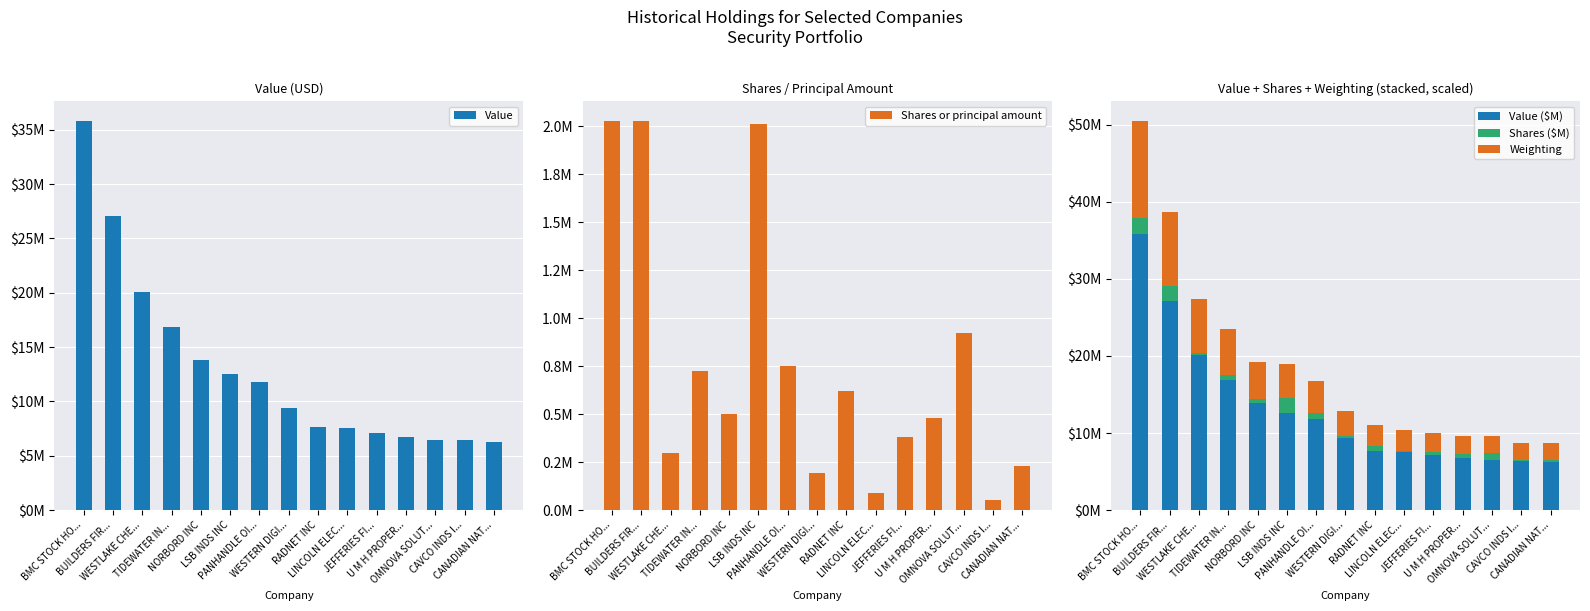

Reading right to left, what are all the values shown in this chart?

Value: 6256000.0	6426000.0	6464000.0	6748000.0	7141000.0	7574000.0	7684000.0	9379000.0	11818000.0	12545000.0	13850000.0	16858000.0	20059000.0	27066000.0	35830000.0
Shares or principal amount: 227504.0	54674.0	920834.0	479225.0	379998.0	90301.0	620135.0	195145.0	752733.0	2010443.0	502722.0	726964.0	295607.0	2028963.0	2027735.0
Value ($M): 6.3	6.4	6.5	6.7	7.1	7.6	7.7	9.4	11.8	12.5	13.8	16.9	20.1	27.1	35.8
Shares ($M): 0.2	0.1	0.9	0.5	0.4	0.1	0.6	0.2	0.8	2.0	0.5	0.7	0.3	2.0	2.0
Weighting: 2.2	2.3	2.3	2.4	2.5	2.7	2.7	3.3	4.2	4.4	4.9	5.9	7.1	9.5	12.6